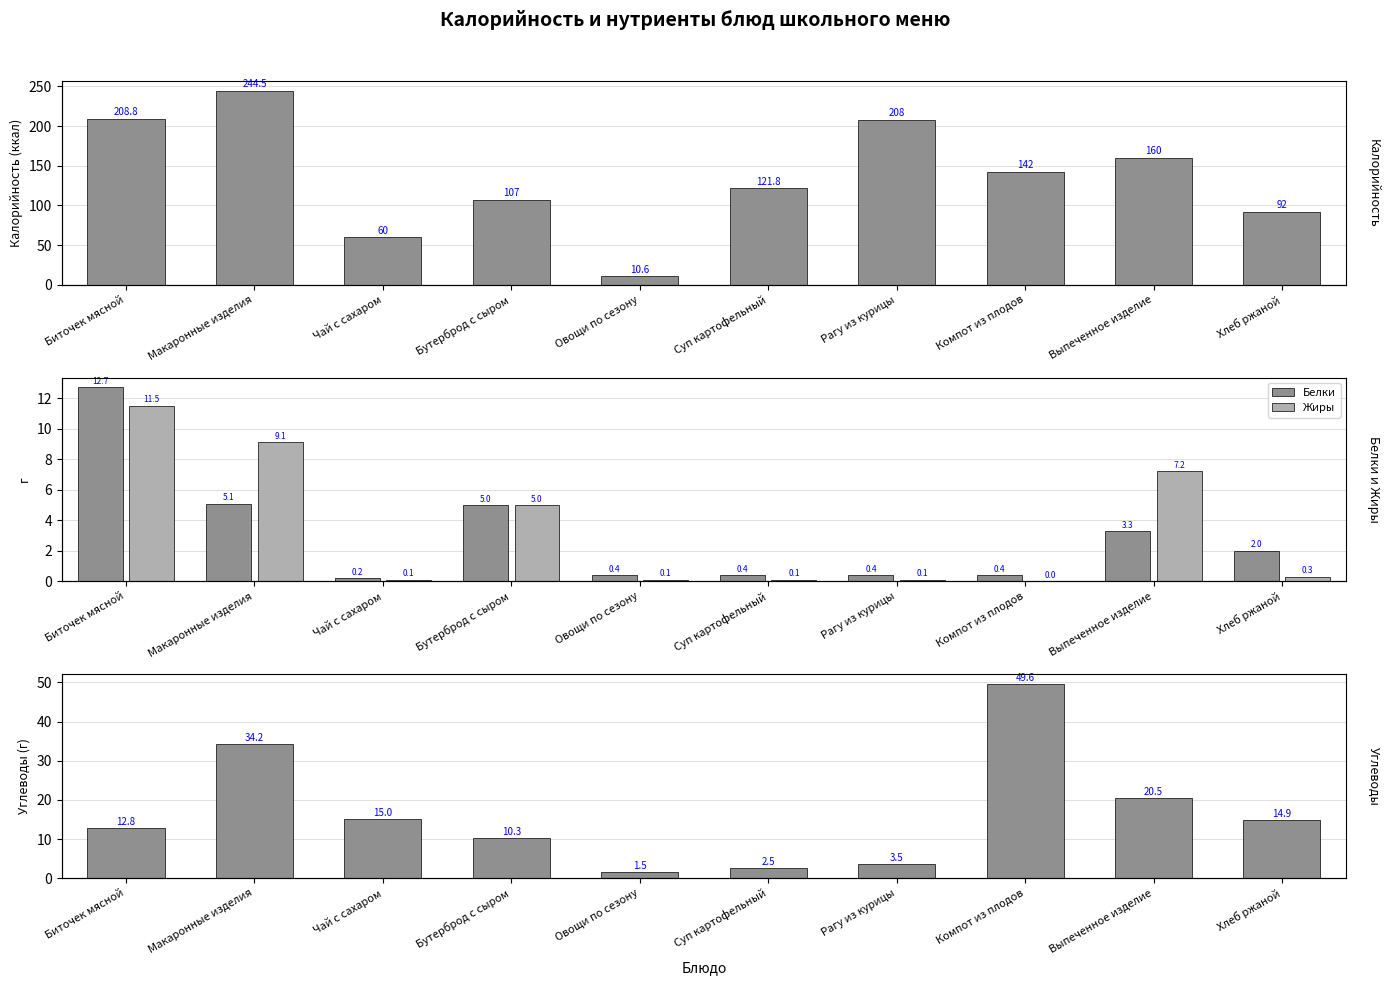

Is it true that Жиры equals 0.0 at Чай с сахаром?

False